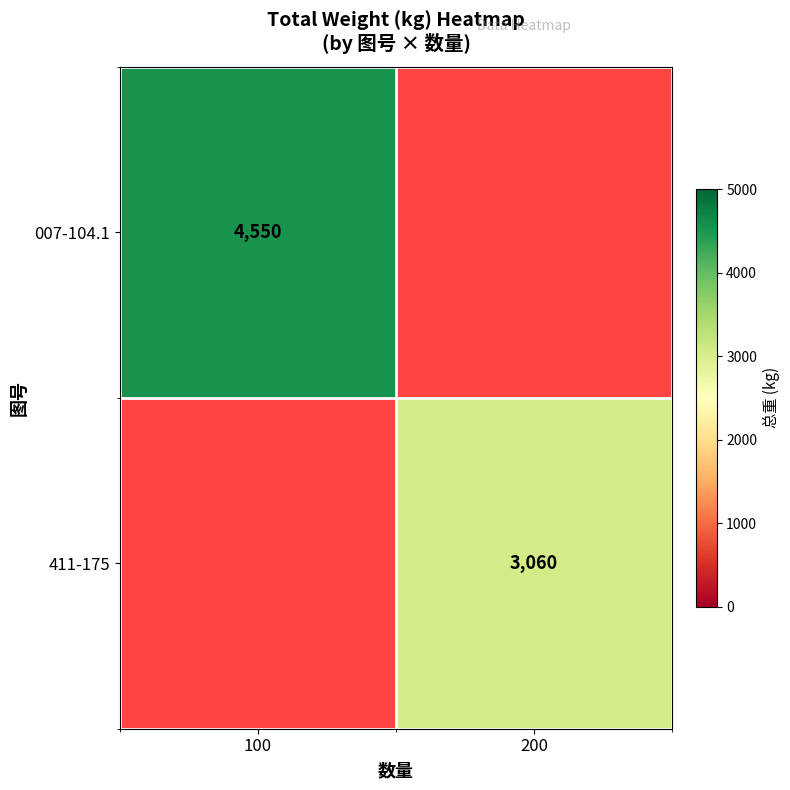

The value of 007-104.1 at 100 is 4550. True or false?

True